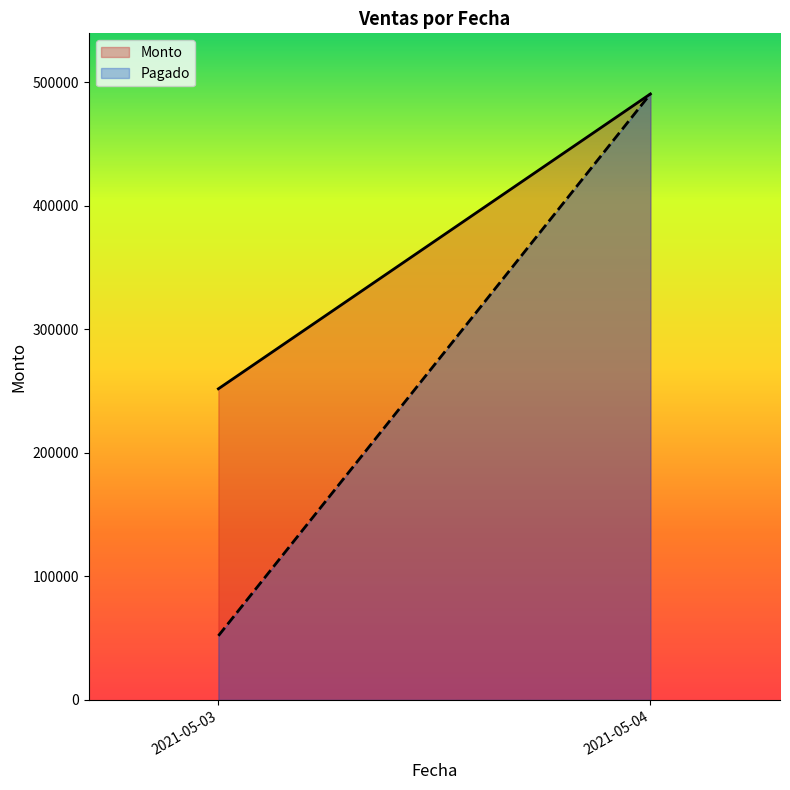

At which category does the chart reach its peak across all series?

2021-05-04